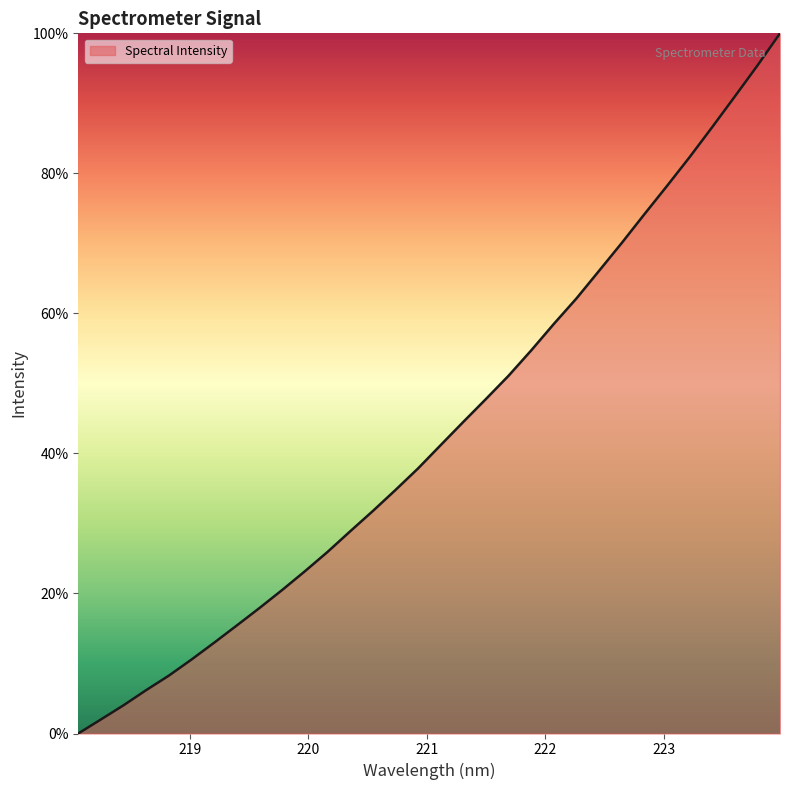

What is the greatest value displayed?

100.0